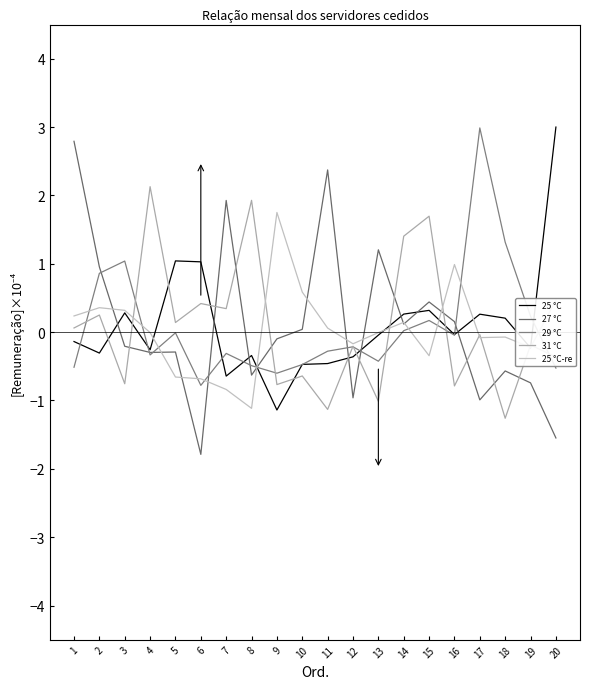

Is it true that 27 °C equals -0.3 at 4?

True